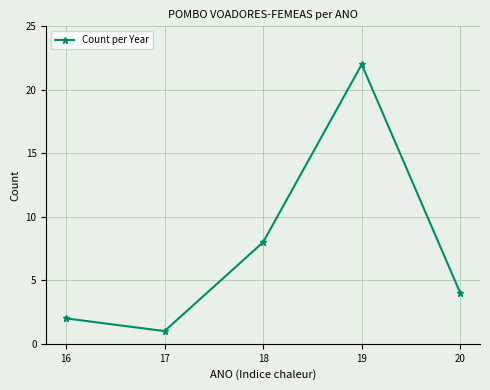

Which has a higher value, 17 or 20?

20